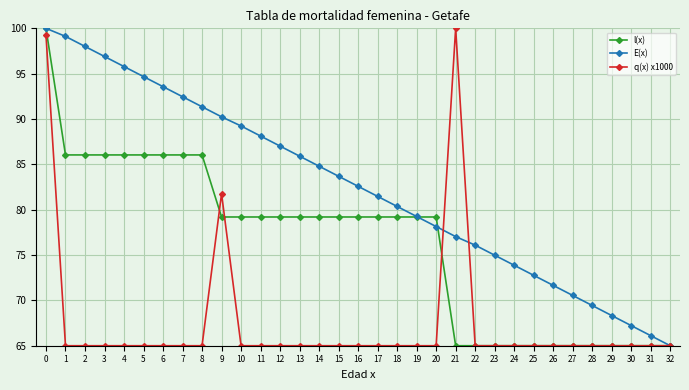

At which label is q(x) x1000 closest to 82?

9